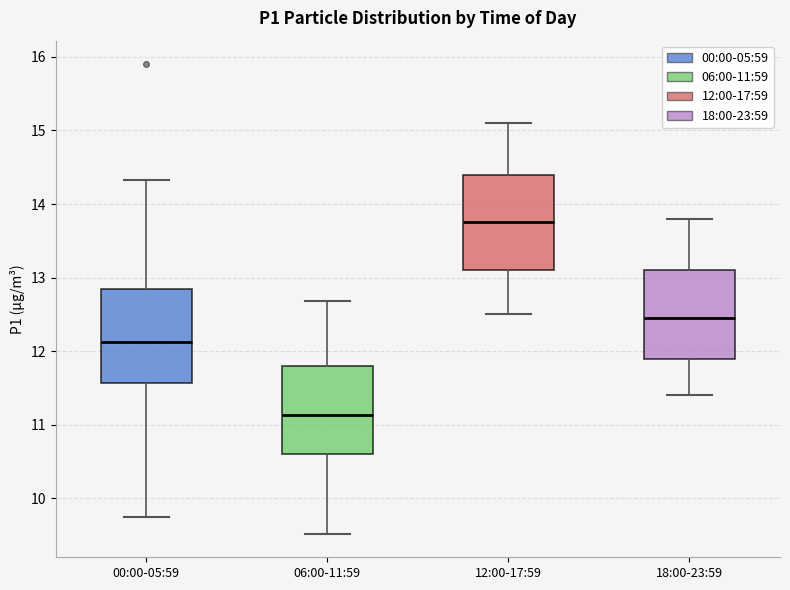

Reading left to right, transcribe this box plot: for each box, give where its median line is, the range the box spans, and where its two whiskers end, as read against the y-axis. The values are not printed on the chart, so give them approximately, as read against the axis.

00:00-05:59: median 12.1, box 11.6 to 12.9, whiskers 9.8 to 14.3
06:00-11:59: median 11.1, box 10.6 to 11.8, whiskers 9.5 to 12.7
12:00-17:59: median 13.8, box 13.1 to 14.4, whiskers 12.5 to 15.1
18:00-23:59: median 12.5, box 11.9 to 13.1, whiskers 11.4 to 13.8